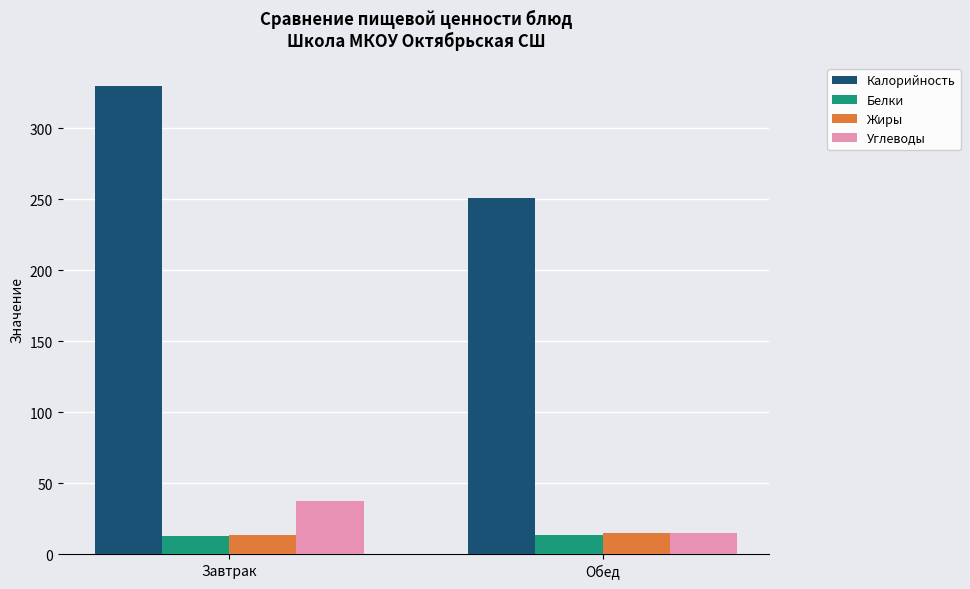

What is the average value of the Углеводы series?

26.0